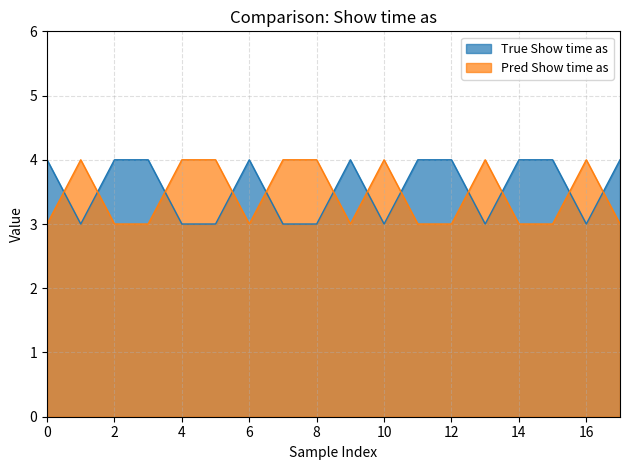

True or false: Show time as (actual) and Show time as (pred) cross at least once.

True